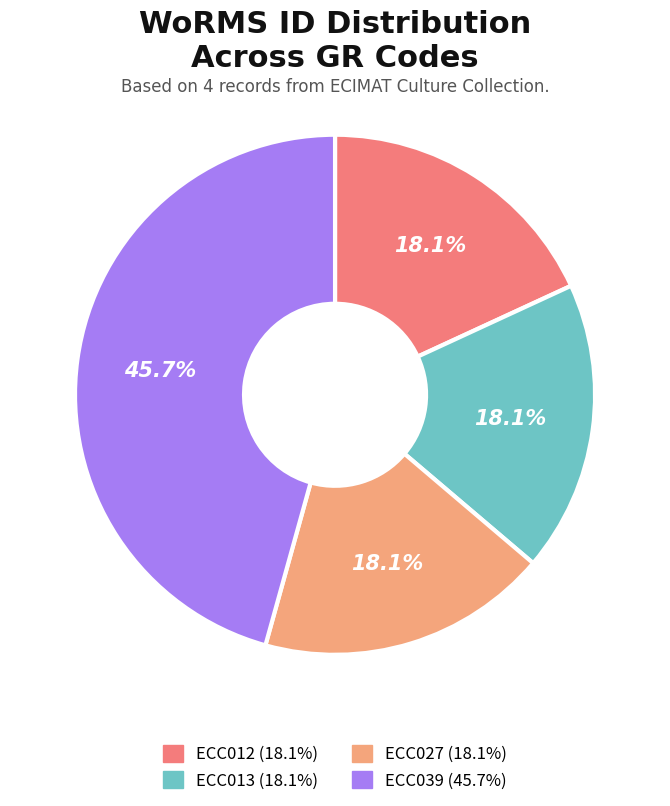

Is the sum of ECC027 and ECC013 greater than half?

No